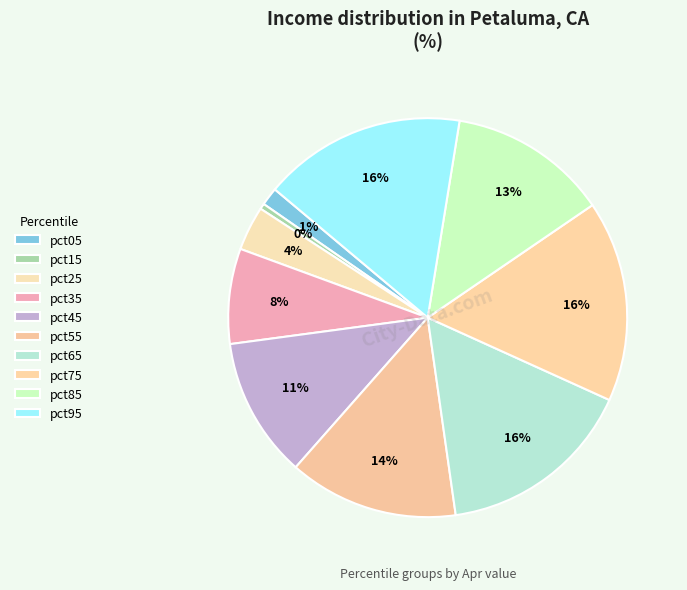

Does pct75 represent more than half of the total?

No